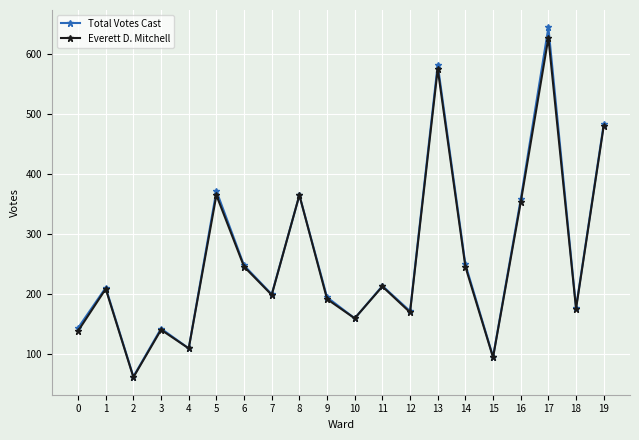

Which category has the highest value across all series?

17